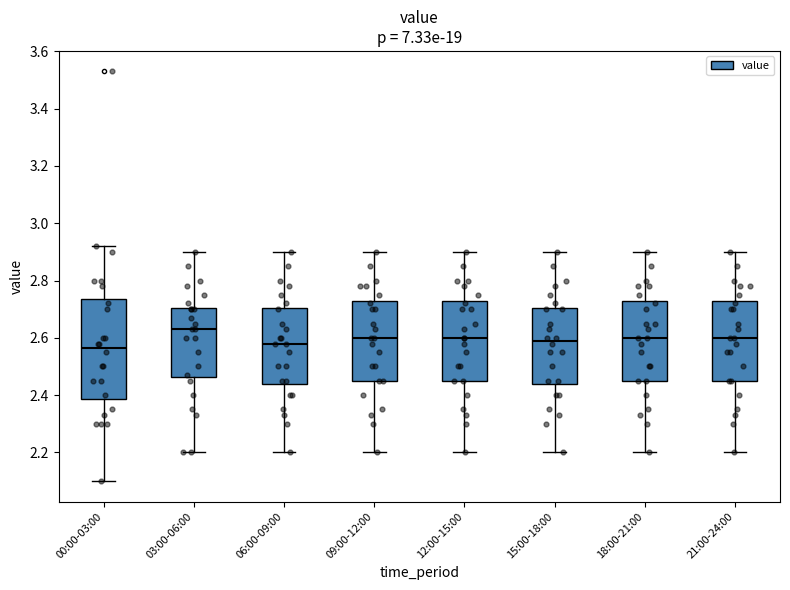

Reading left to right, read every box against the y-axis: the position of its median line, the range the box covers, and the ends of its whiskers. The values are not printed on the chart, so give them approximately, as read against the axis.

00:00-03:00: median 2.56, box 2.38 to 2.74, whiskers 2.10 to 2.92
03:00-06:00: median 2.64, box 2.46 to 2.70, whiskers 2.20 to 2.90
06:00-09:00: median 2.58, box 2.44 to 2.70, whiskers 2.20 to 2.90
09:00-12:00: median 2.60, box 2.46 to 2.72, whiskers 2.20 to 2.90
12:00-15:00: median 2.60, box 2.46 to 2.72, whiskers 2.20 to 2.90
15:00-18:00: median 2.60, box 2.44 to 2.70, whiskers 2.20 to 2.90
18:00-21:00: median 2.60, box 2.46 to 2.72, whiskers 2.20 to 2.90
21:00-24:00: median 2.60, box 2.46 to 2.72, whiskers 2.20 to 2.90